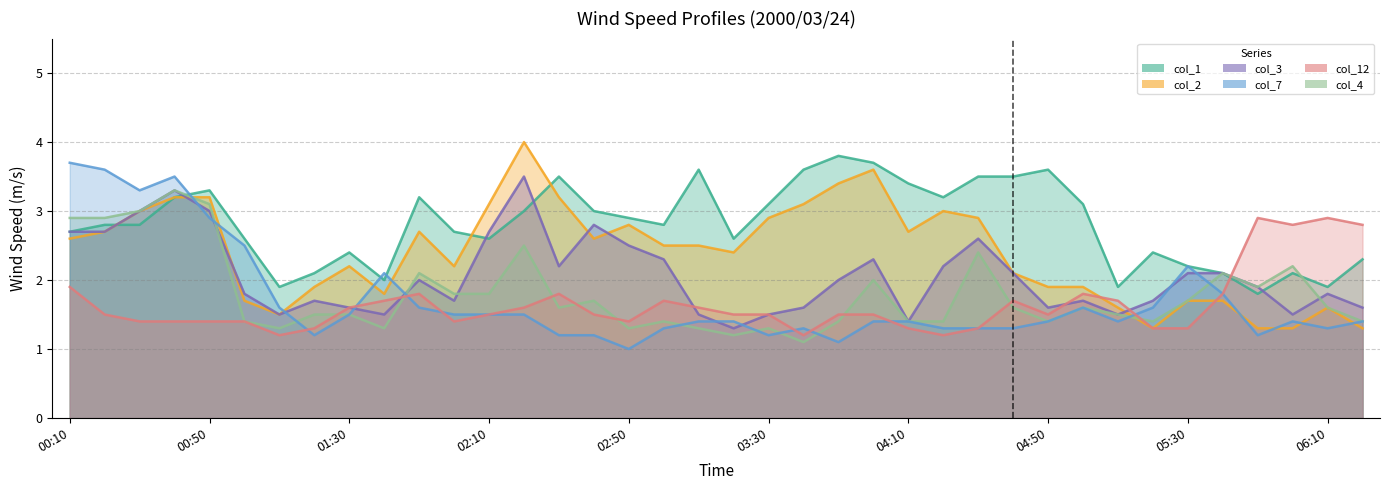

Reading left to right, what are all the values shown in this chart?

col_1: 00:10=2.7	00:20=2.8	00:30=2.8	00:40=3.2	00:50=3.3	01:00=2.6	01:10=1.9	01:20=2.1	01:30=2.4	01:40=2.0	01:50=3.2	02:00=2.7	02:10=2.6	02:20=3.0	02:30=3.5	02:40=3.0	02:50=2.9	03:00=2.8	03:10=3.6	03:20=2.6	03:30=3.1	03:40=3.6	03:50=3.8	04:00=3.7	04:10=3.4	04:20=3.2	04:30=3.5	04:40=3.5	04:50=3.6	05:00=3.1	05:10=1.9	05:20=2.4	05:30=2.2	05:40=2.1	05:50=1.8	06:00=2.1	06:10=1.9	06:20=2.3
col_2: 00:10=2.6	00:20=2.7	00:30=3.0	00:40=3.2	00:50=3.2	01:00=1.7	01:10=1.5	01:20=1.9	01:30=2.2	01:40=1.8	01:50=2.7	02:00=2.2	02:10=3.1	02:20=4.0	02:30=3.2	02:40=2.6	02:50=2.8	03:00=2.5	03:10=2.5	03:20=2.4	03:30=2.9	03:40=3.1	03:50=3.4	04:00=3.6	04:10=2.7	04:20=3.0	04:30=2.9	04:40=2.1	04:50=1.9	05:00=1.9	05:10=1.6	05:20=1.3	05:30=1.7	05:40=1.7	05:50=1.3	06:00=1.3	06:10=1.6	06:20=1.3
col_3: 00:10=2.7	00:20=2.7	00:30=3.0	00:40=3.3	00:50=3.0	01:00=1.8	01:10=1.5	01:20=1.7	01:30=1.6	01:40=1.5	01:50=2.0	02:00=1.7	02:10=2.7	02:20=3.5	02:30=2.2	02:40=2.8	02:50=2.5	03:00=2.3	03:10=1.5	03:20=1.3	03:30=1.5	03:40=1.6	03:50=2.0	04:00=2.3	04:10=1.4	04:20=2.2	04:30=2.6	04:40=2.1	04:50=1.6	05:00=1.7	05:10=1.5	05:20=1.7	05:30=2.1	05:40=2.1	05:50=1.9	06:00=1.5	06:10=1.8	06:20=1.6
col_7: 00:10=3.7	00:20=3.6	00:30=3.3	00:40=3.5	00:50=2.9	01:00=2.5	01:10=1.6	01:20=1.2	01:30=1.5	01:40=2.1	01:50=1.6	02:00=1.5	02:10=1.5	02:20=1.5	02:30=1.2	02:40=1.2	02:50=1.0	03:00=1.3	03:10=1.4	03:20=1.4	03:30=1.2	03:40=1.3	03:50=1.1	04:00=1.4	04:10=1.4	04:20=1.3	04:30=1.3	04:40=1.3	04:50=1.4	05:00=1.6	05:10=1.4	05:20=1.6	05:30=2.2	05:40=1.8	05:50=1.2	06:00=1.4	06:10=1.3	06:20=1.4
col_12: 00:10=1.9	00:20=1.5	00:30=1.4	00:40=1.4	00:50=1.4	01:00=1.4	01:10=1.2	01:20=1.3	01:30=1.6	01:40=1.7	01:50=1.8	02:00=1.4	02:10=1.5	02:20=1.6	02:30=1.8	02:40=1.5	02:50=1.4	03:00=1.7	03:10=1.6	03:20=1.5	03:30=1.5	03:40=1.2	03:50=1.5	04:00=1.5	04:10=1.3	04:20=1.2	04:30=1.3	04:40=1.7	04:50=1.5	05:00=1.8	05:10=1.7	05:20=1.3	05:30=1.3	05:40=1.8	05:50=2.9	06:00=2.8	06:10=2.9	06:20=2.8
col_4: 00:10=2.9	00:20=2.9	00:30=3.0	00:40=3.3	00:50=3.1	01:00=1.4	01:10=1.3	01:20=1.5	01:30=1.5	01:40=1.3	01:50=2.1	02:00=1.8	02:10=1.8	02:20=2.5	02:30=1.6	02:40=1.7	02:50=1.3	03:00=1.4	03:10=1.3	03:20=1.2	03:30=1.3	03:40=1.1	03:50=1.4	04:00=2.0	04:10=1.4	04:20=1.4	04:30=2.4	04:40=1.6	04:50=1.4	05:00=1.6	05:10=1.5	05:20=1.4	05:30=1.7	05:40=2.1	05:50=1.9	06:00=2.2	06:10=1.6	06:20=1.4